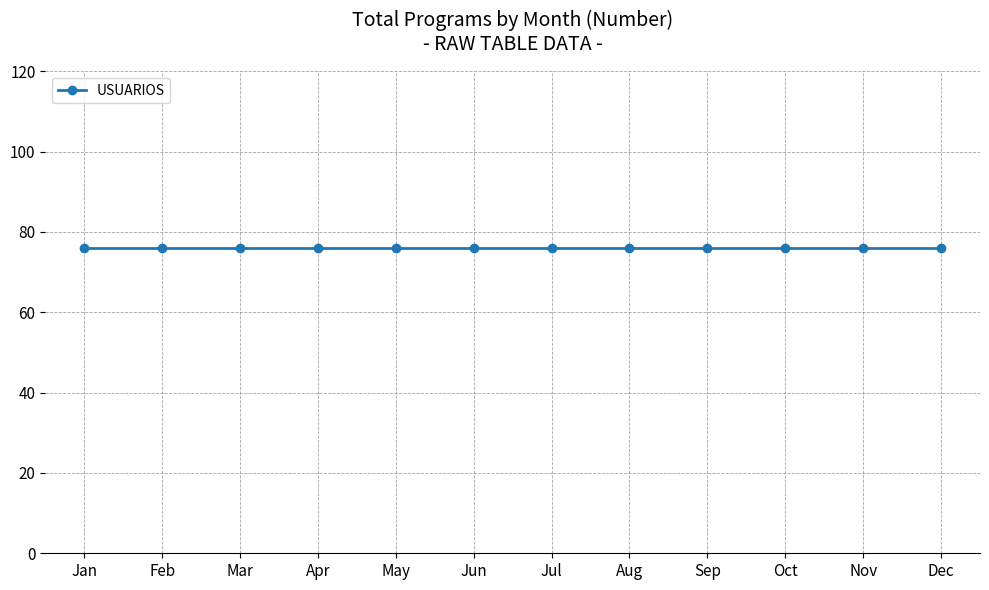

Does the chart display data point markers on the line(s)?

Yes